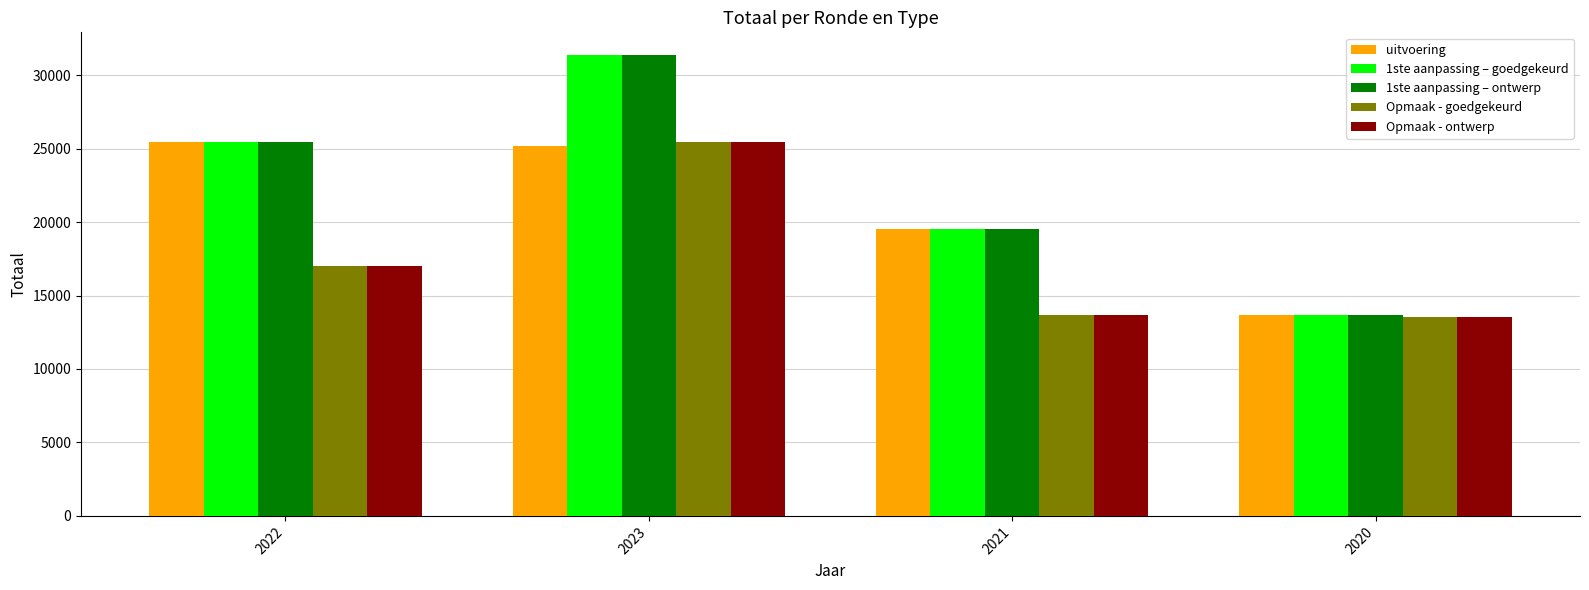

The Opmaak - goedgekeurd series shows 25479 at 2023. True or false?

True